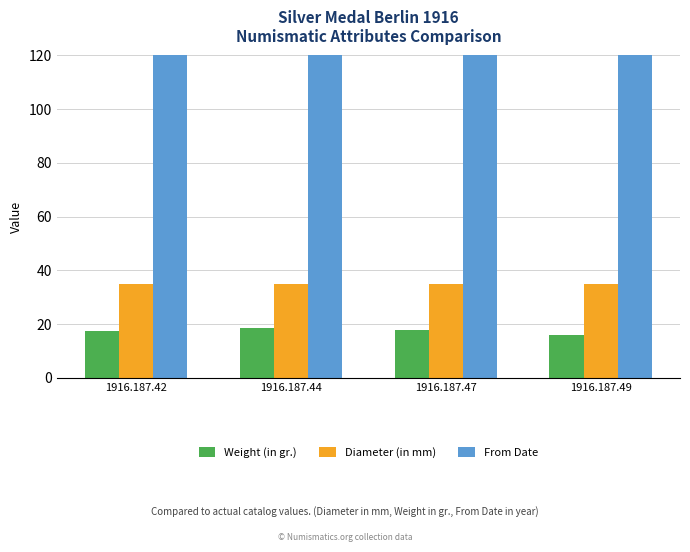

Where is Weight (in gr.) nearest to the value 17?

1916.187.42